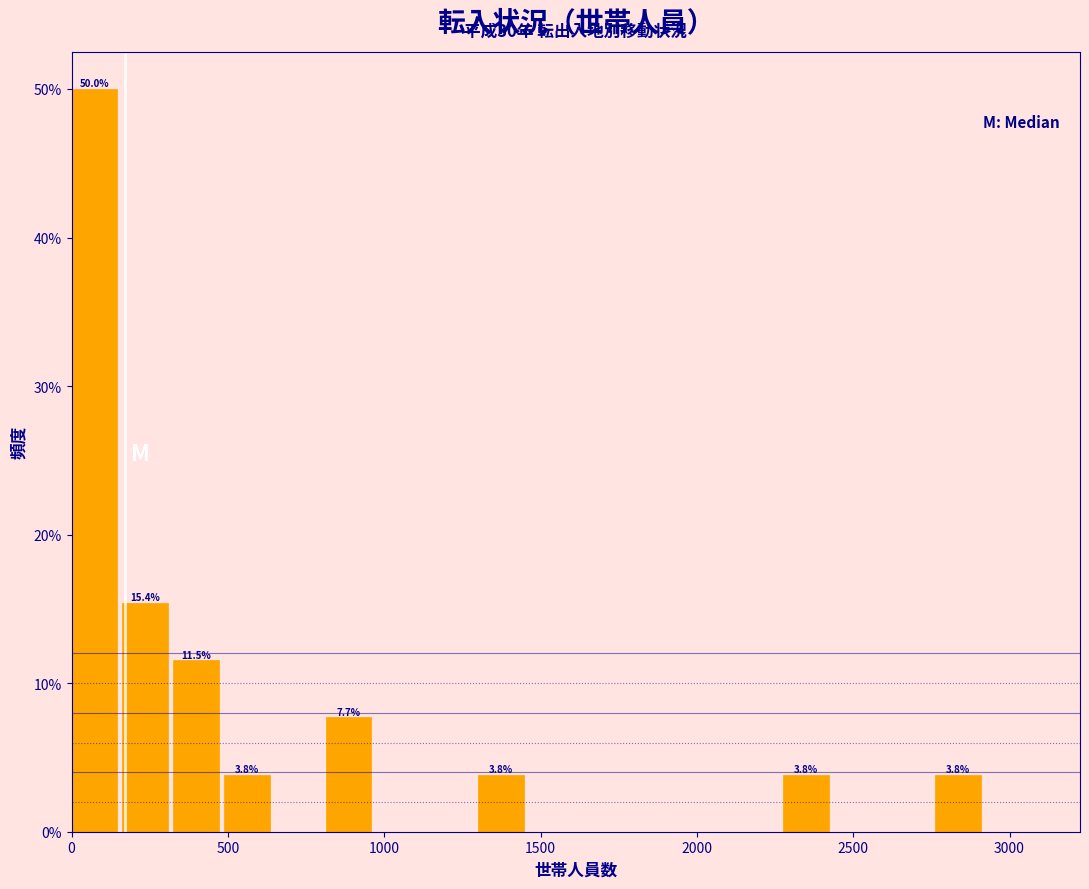

Around what value on the x-axis is the tallest bar? Give the approximate position of its centre, as read against the axis.

50